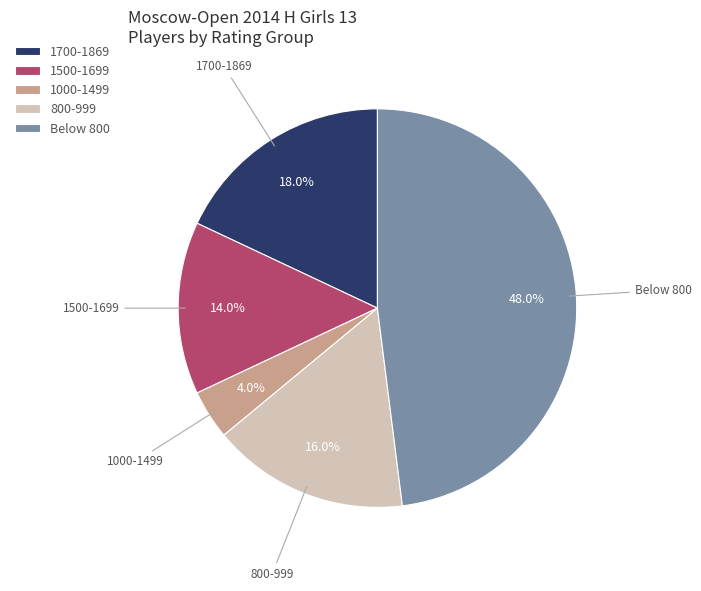

Count the number of slices in the pie.

5